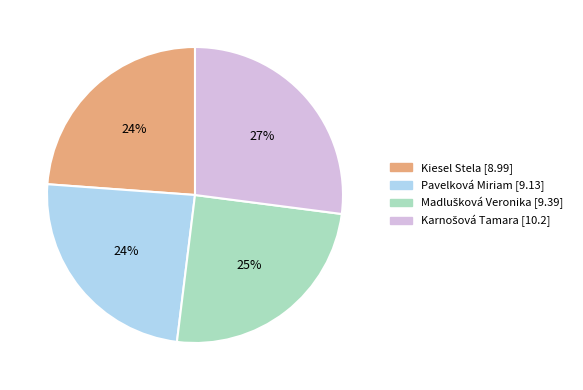

What is the ratio of the value at Kiesel Stela to the value at Pavelková Miriam?

1.0